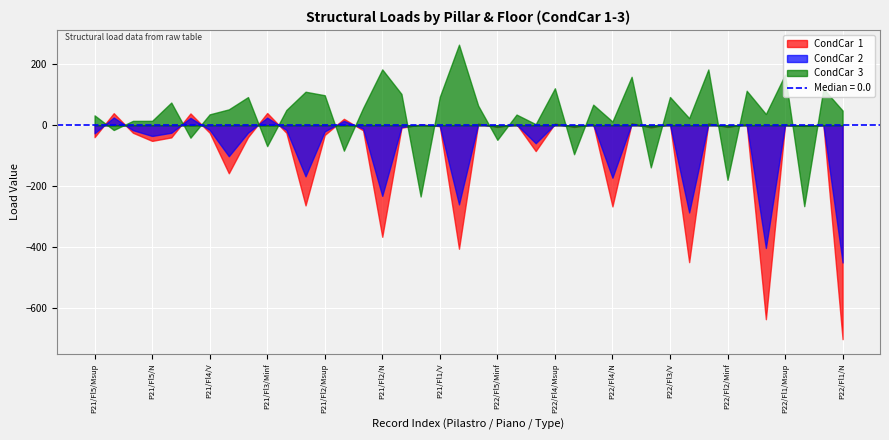

Reading left to right, extract all data points from this chart.

CondCar  1: -39.3	39.7	-24.7	-51.5	-40.0	38.8	-24.6	-157.9	-39.1	40.2	-24.8	-263.4	-32.0	21.2	-16.6	-366.6	-8.0	2.3	-2.9	-405.8	5.6	-6.0	3.6	-84.9	5.6	-5.9	3.6	-266.8	6.7	-7.5	4.4	-450.0	6.3	-5.9	3.8	-637.4	1.3	-2.4	1.0	-703.0
CondCar  2: -26.5	25.5	-16.2	-35.3	-24.7	24.3	-15.3	-101.9	-24.6	25.1	-15.5	-167.8	-20.4	14.3	-10.8	-232.3	-6.0	1.9	-2.2	-260.1	3.7	-3.7	2.3	-59.2	3.2	-3.4	2.1	-172.4	4.0	-4.5	2.6	-286.6	3.9	-3.8	2.4	-403.4	1.0	-1.6	0.7	-451.0
CondCar  3: 32.5	-15.7	14.3	14.5	74.6	-40.9	35.8	52.2	92.5	-68.6	50.2	110.2	98.6	-83.6	56.8	183.6	102.8	-234.1	93.6	264.8	64.6	-48.0	35.1	3.6	121.5	-95.2	67.7	12.2	159.2	-138.5	93.0	23.4	183.3	-179.4	113.3	36.9	166.4	-266.0	120.1	48.2